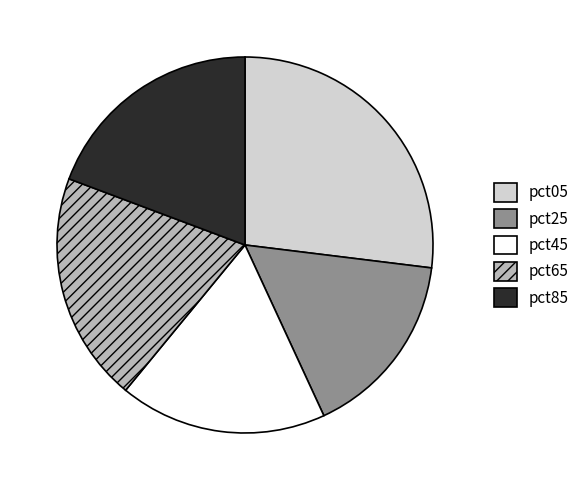

Is pct45 the majority of the pie?

No